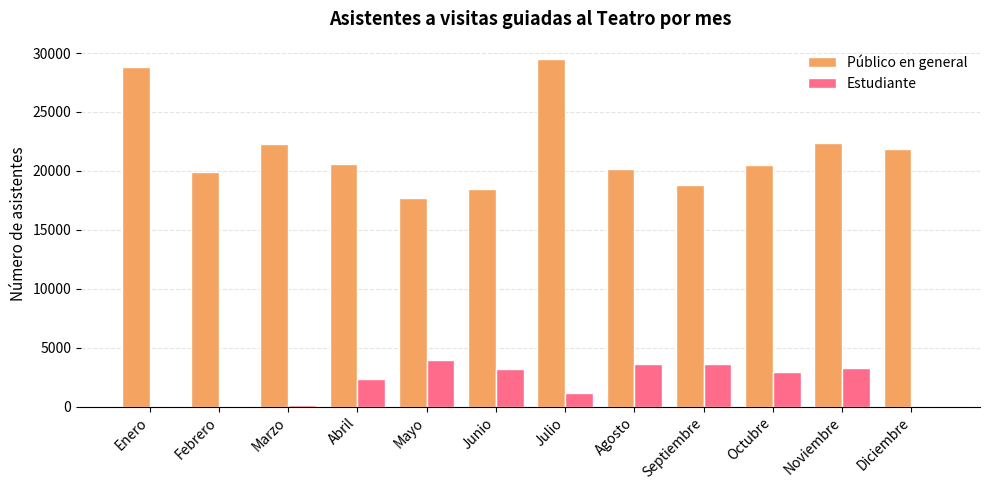

How many groups of bars are there?

12